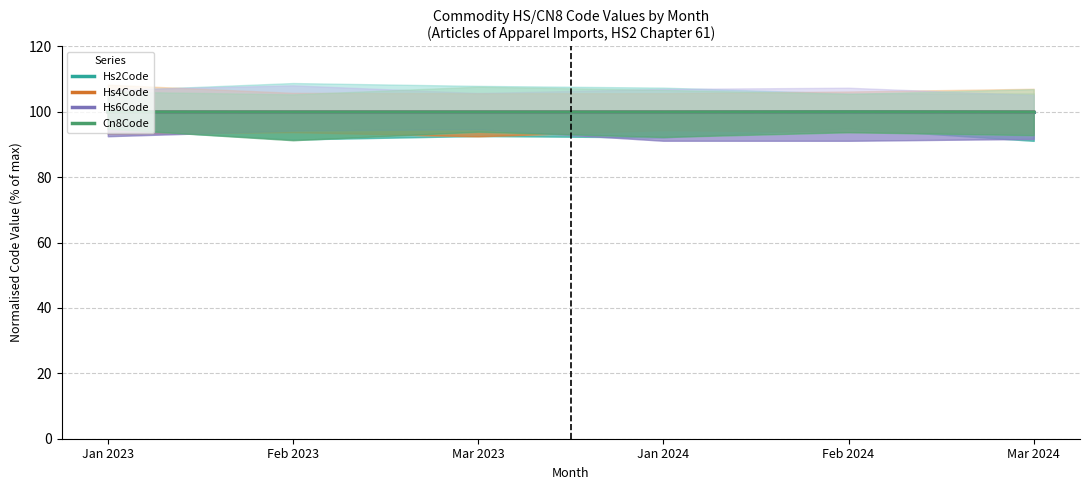

True or false: Hs6Code and Hs4Code cross at least once.

False